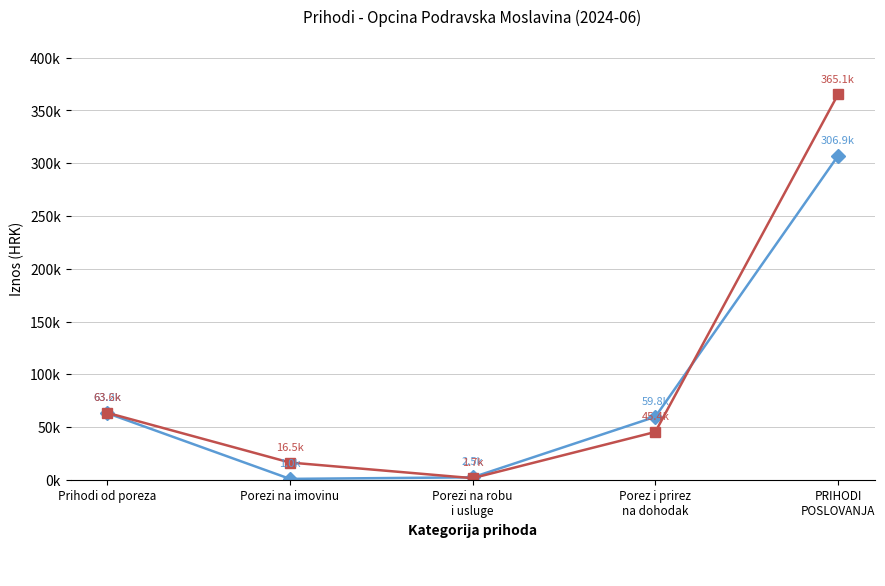

Does the chart display data point markers on the line(s)?

Yes